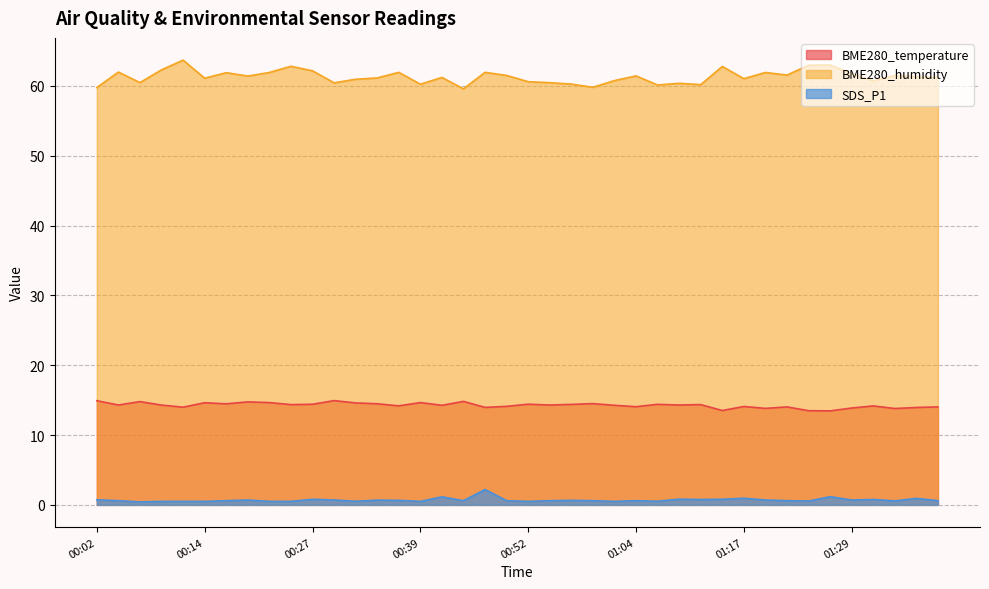

What position from the left is 00:14?

6